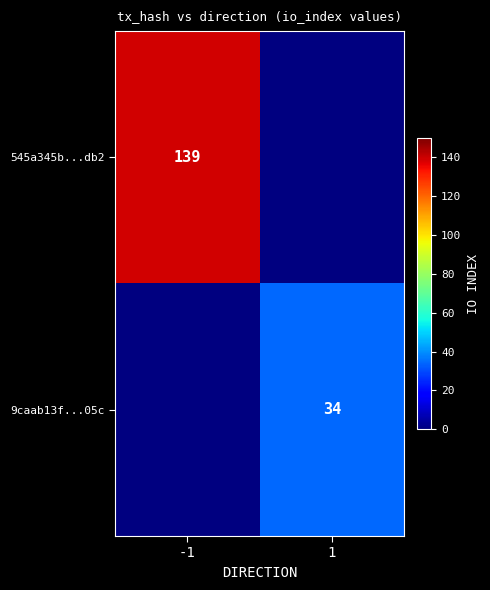

Which has a higher value, 1 or -1?

-1